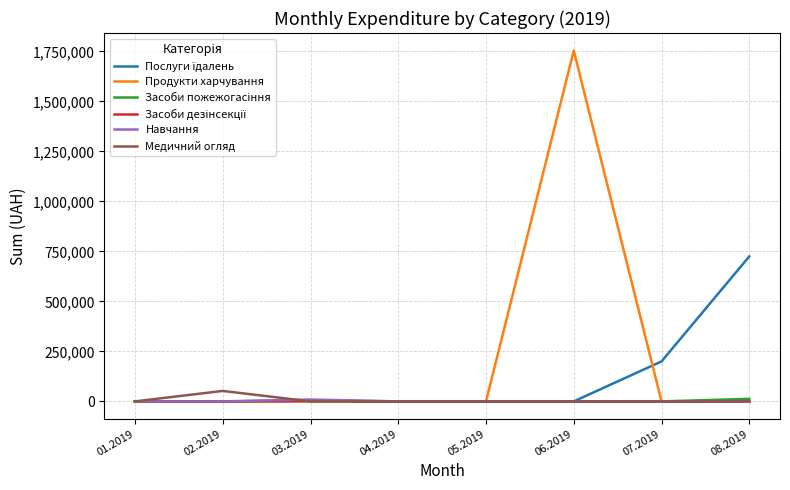

At which category is the sum across all series the highest?

06.2019